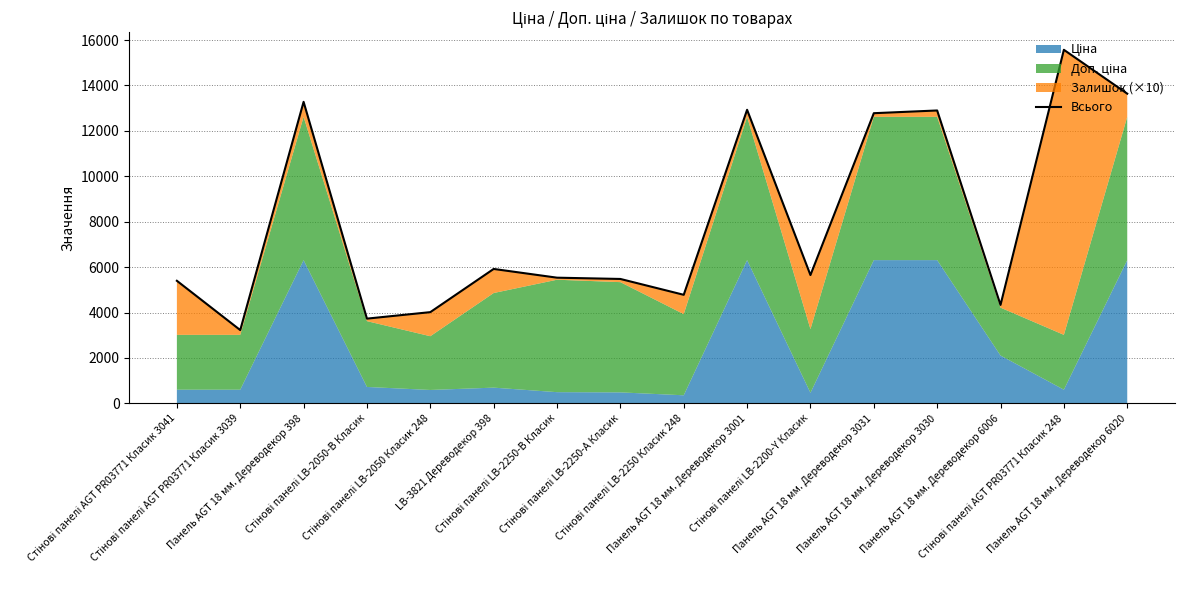

At which label does the data first exceed 5650?

Панель AGT 18 мм. Дереводекор 398